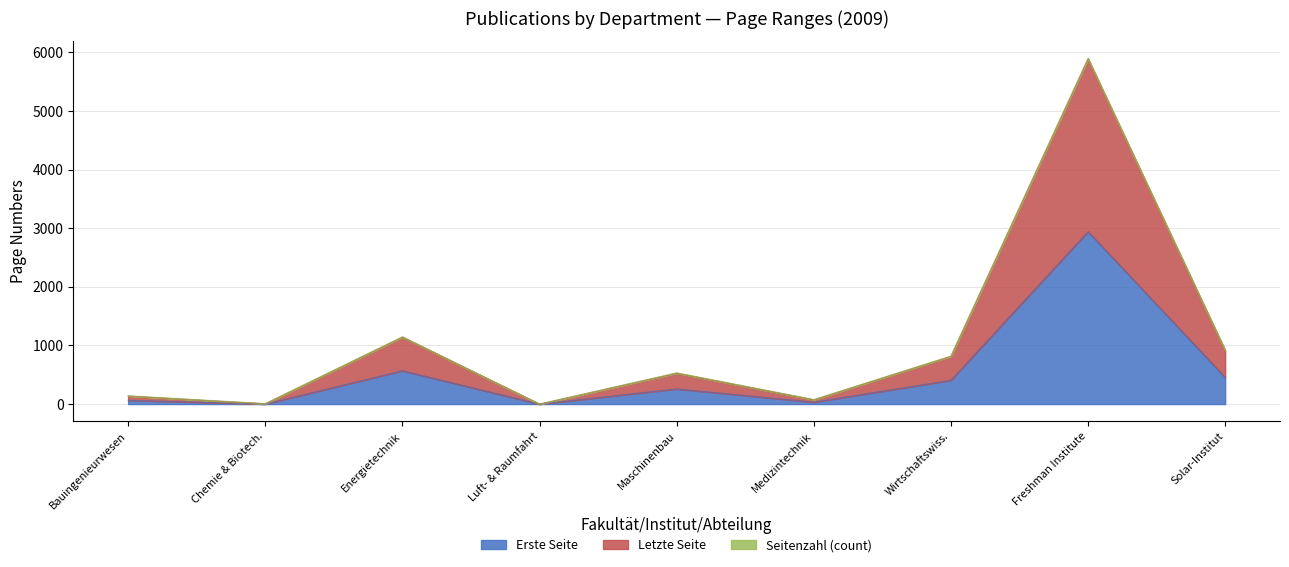

At which category is the sum across all series the highest?

Freshman Institute